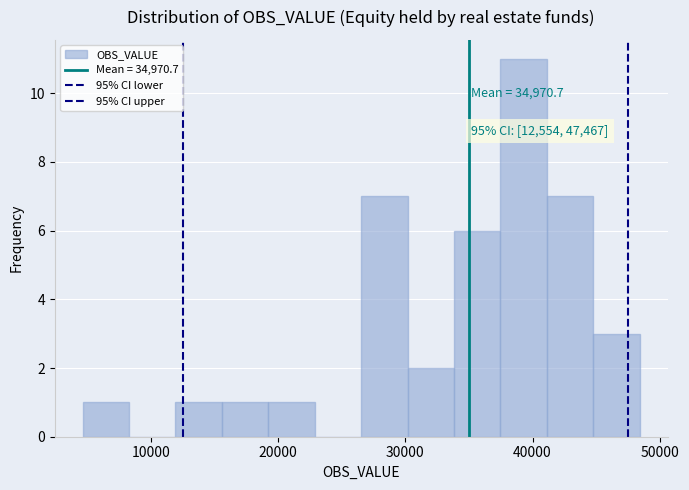

Around what value on the x-axis is the tallest bar? Give the approximate position of its centre, as read against the axis.

39000